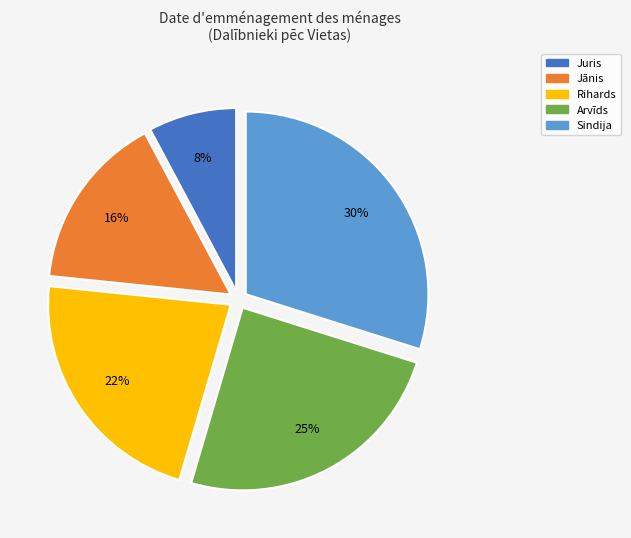

The Arvīds slice represents 25% of the pie. True or false?

True